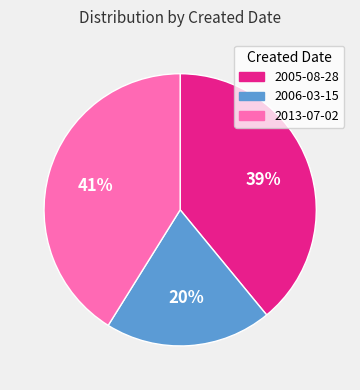

Is the sum of 2013-07-02 and 2006-03-15 greater than half?

Yes